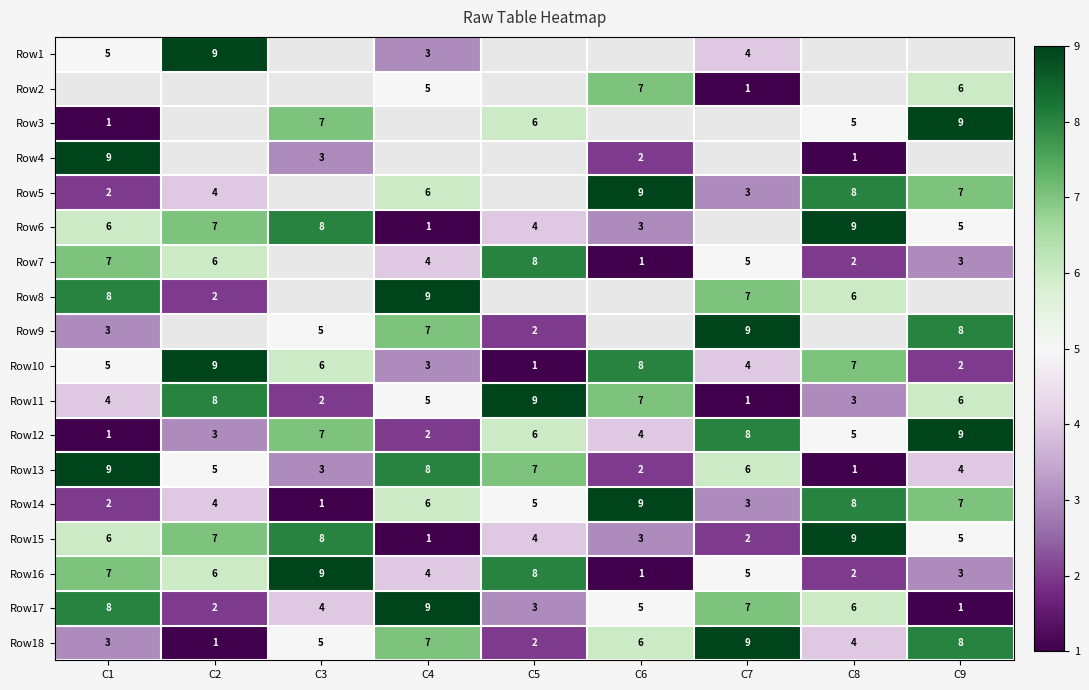

At which category does the chart reach its peak across all series?

C2